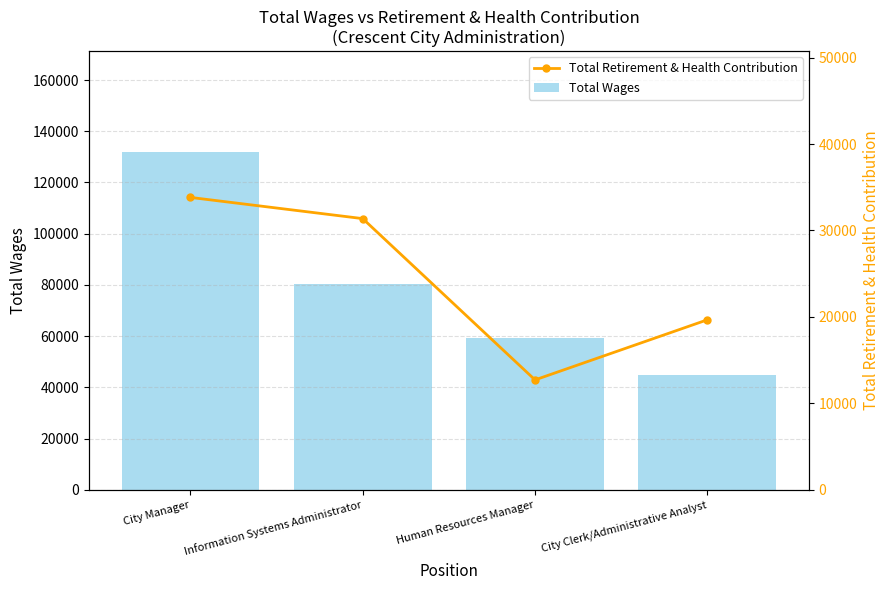

What are all the series names shown in the legend?

Total Wages, Total Retirement & Health Contribution